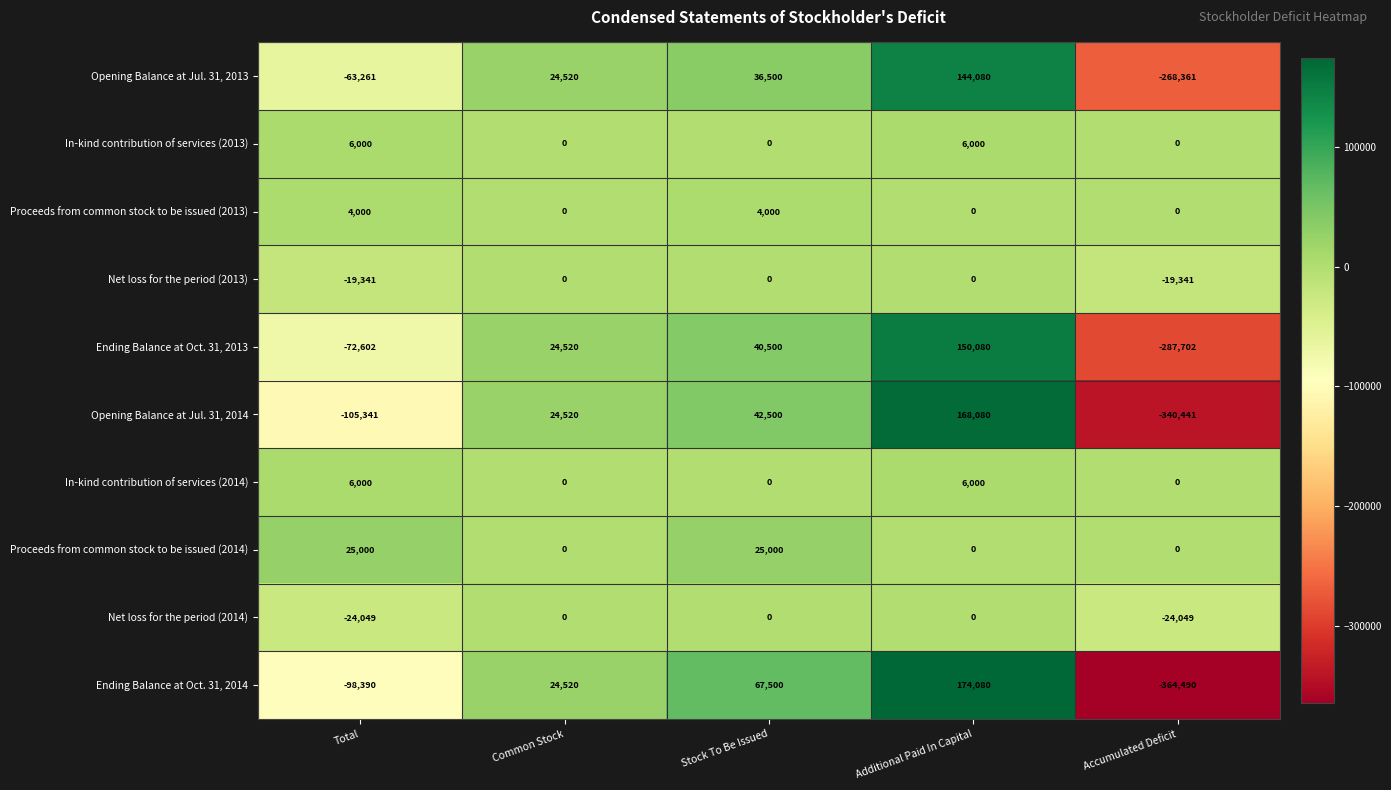

How many series are shown in this chart?

10